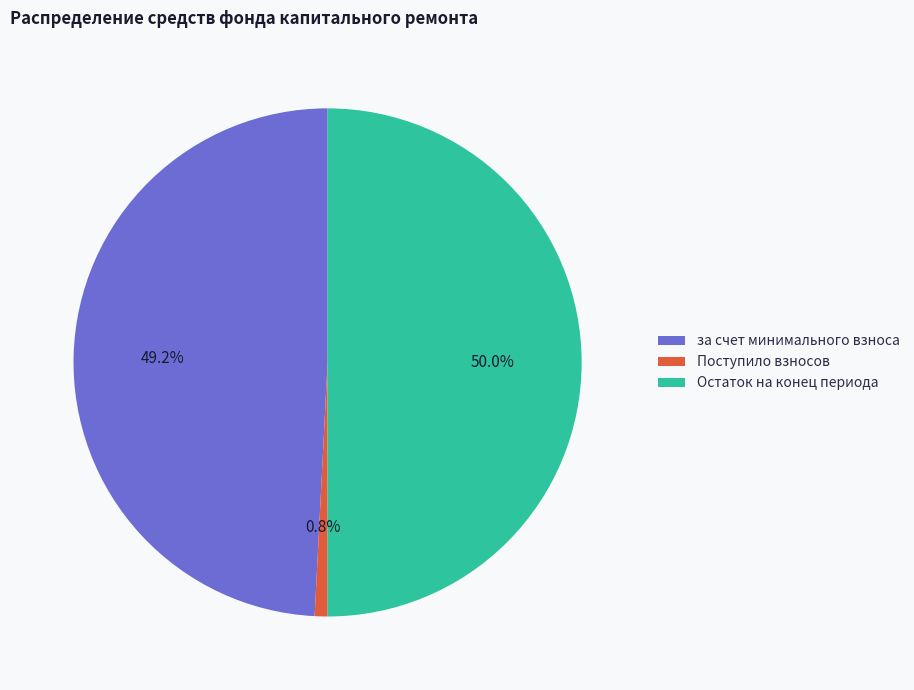

Does за счет минимального взноса account for over 50% of the chart?

No